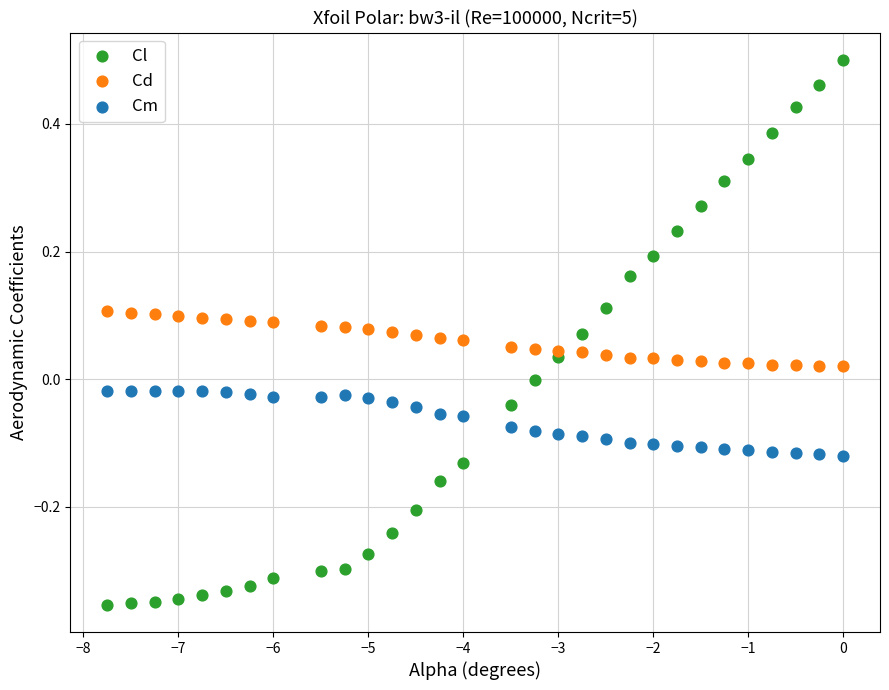

Which series reaches the minimum Y coordinate?

Cl